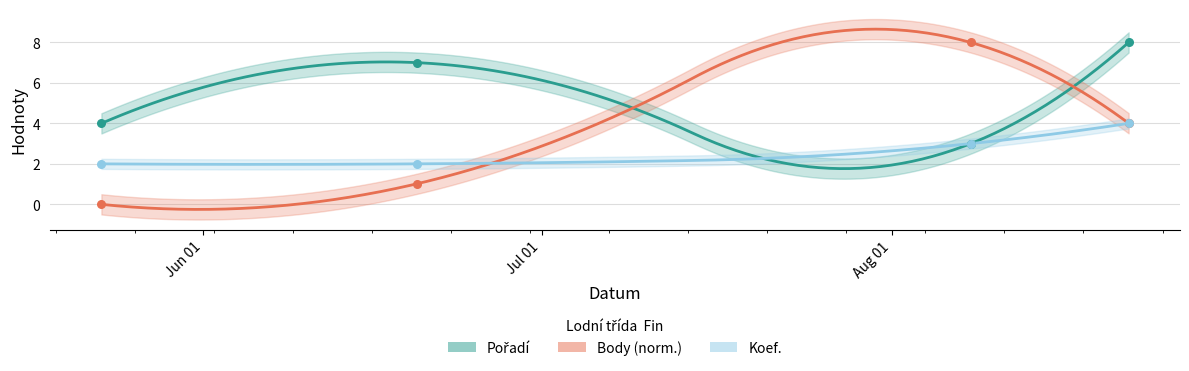

What is the total value across all series at 2015-08-08?

14.0